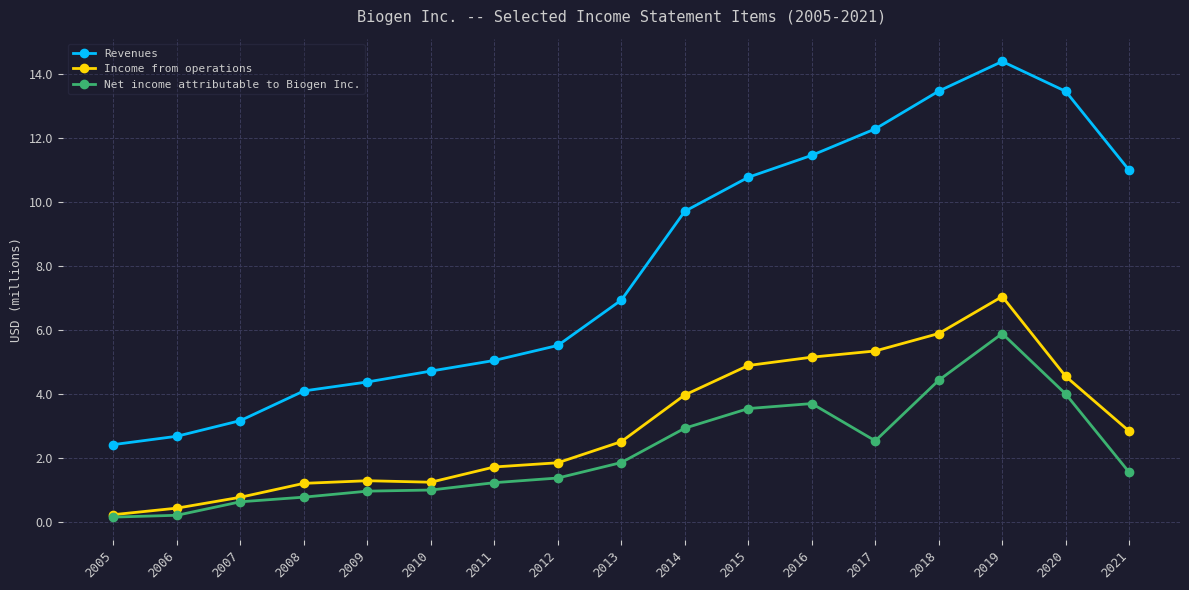

List the series in order of their peak value, lowest first.

Net income attributable to Biogen Inc., Income from operations, Revenues